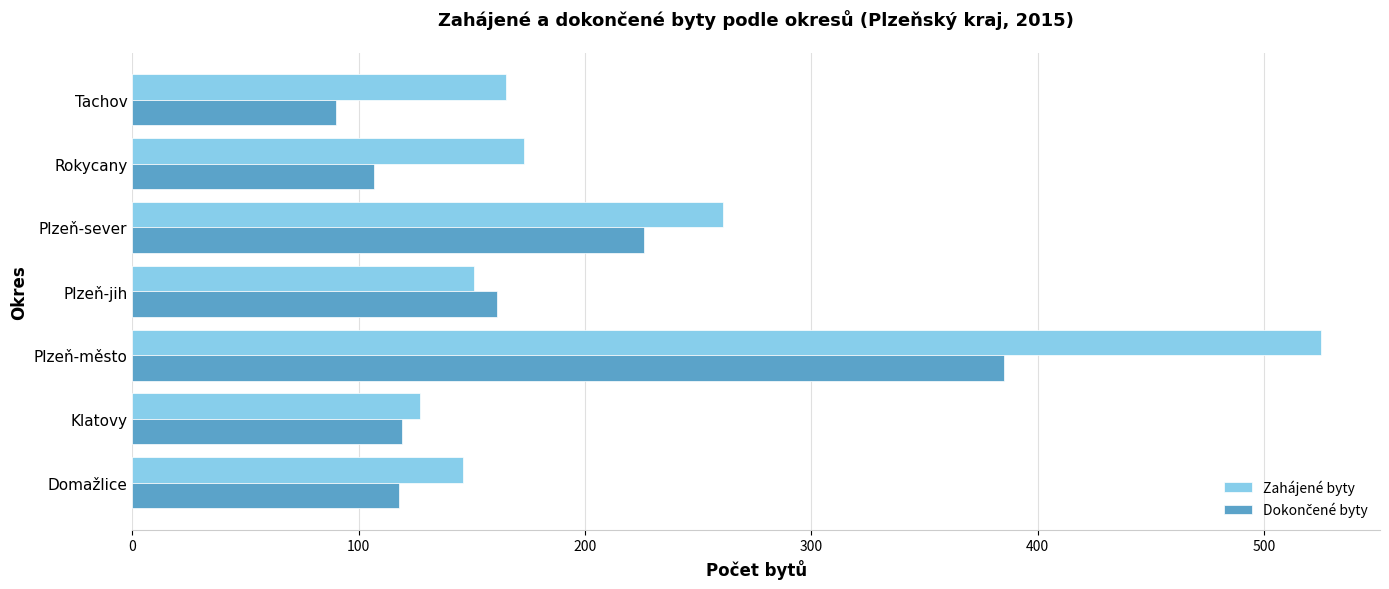

What is the average value of the Zahájené byty series?

221